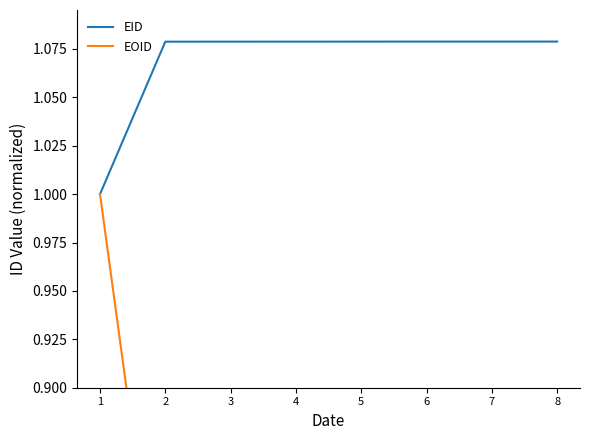

Rank the series at 6 from lowest to highest value.

EOID, EID